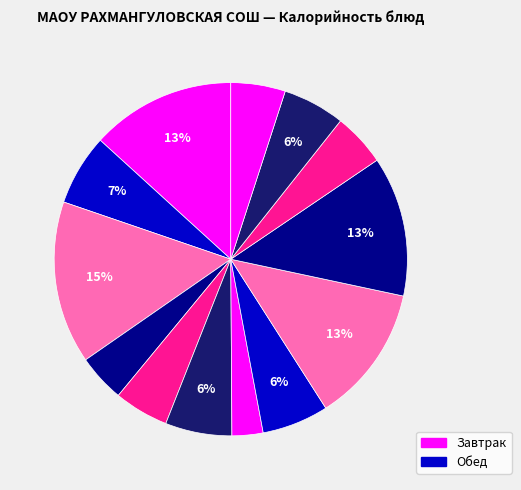

Count the number of slices in the pie.

13